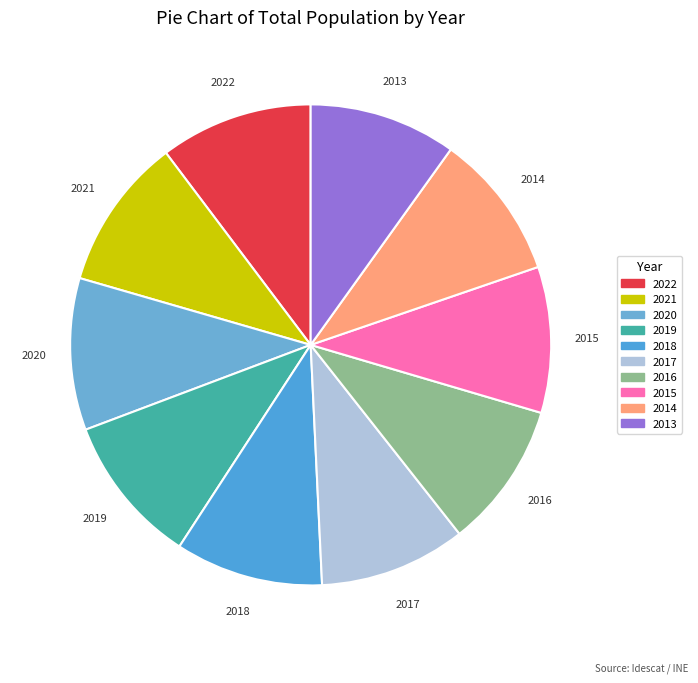

How many slices are in this pie chart?

10